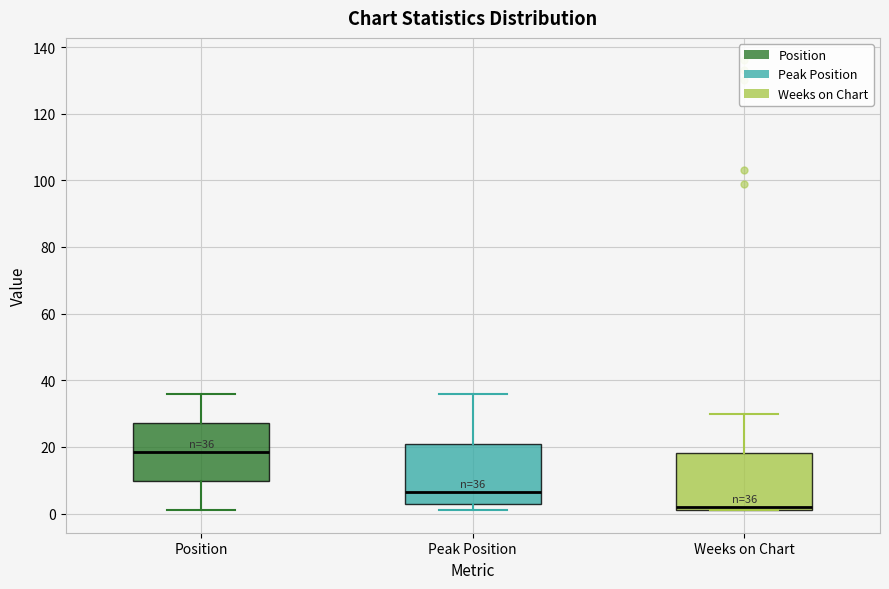

Which box's median line is the lowest?

Weeks on Chart